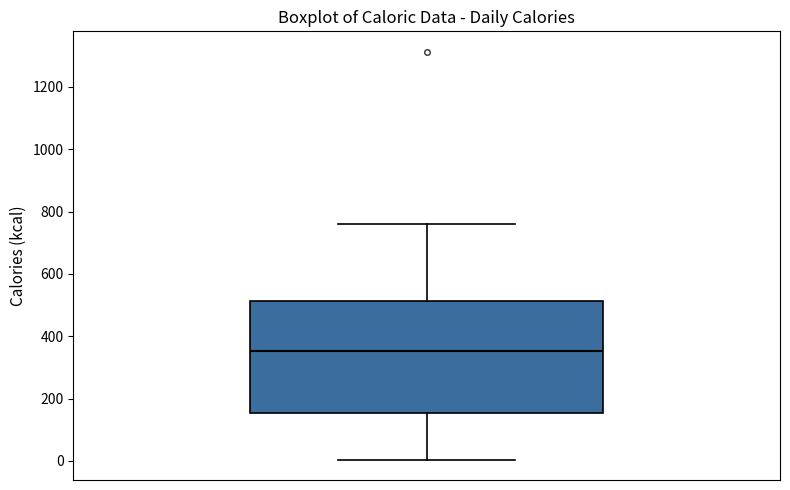

Where does the median line of the box sit on the y-axis? The values are not printed on the chart, so give them approximately, as read against the axis.

360